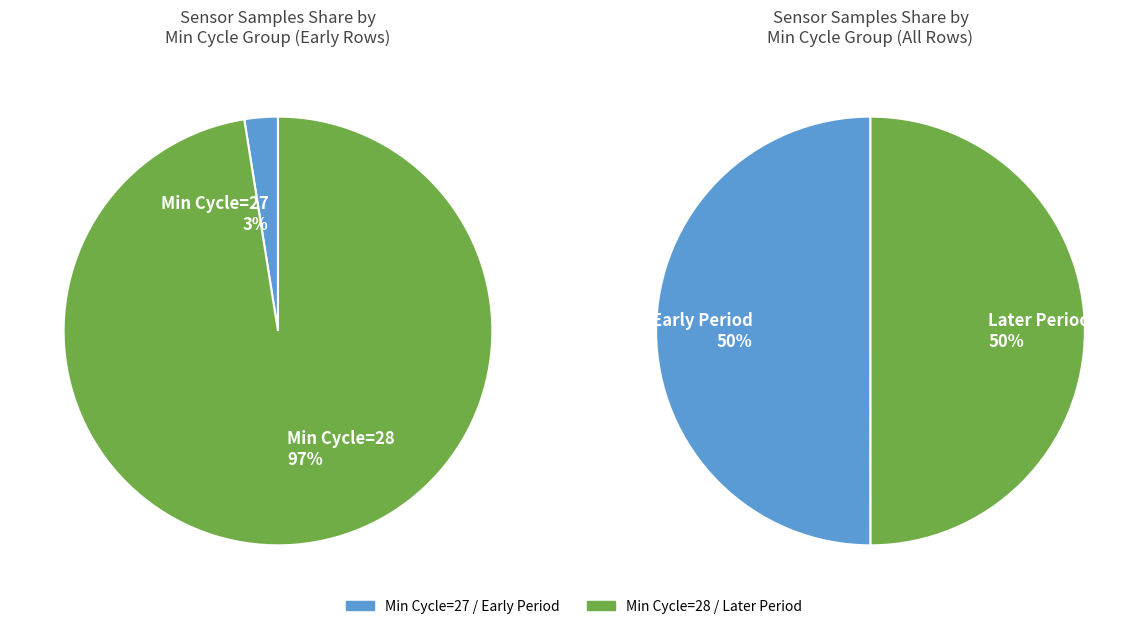

The 28 slice represents 1% of the pie. True or false?

False